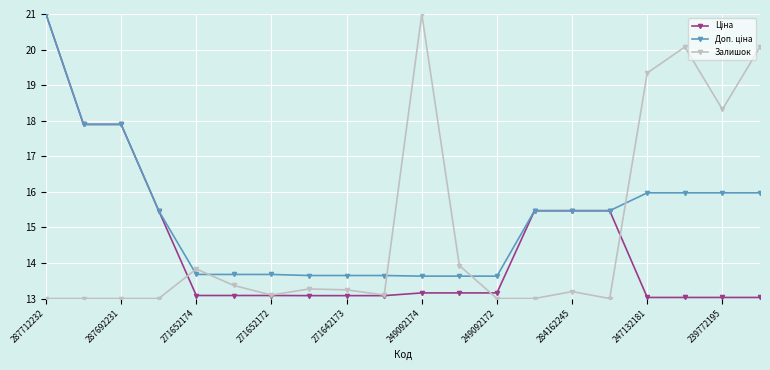

What is the value of the Залишок point at the 14th from the left?

13.0